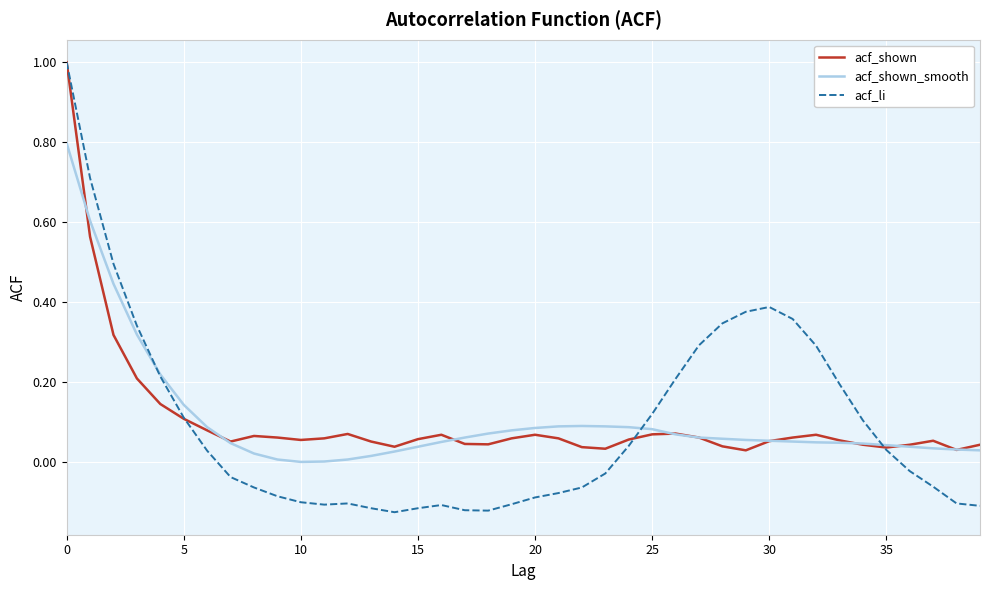

Which series has the largest range (max minus min)?

acf_li